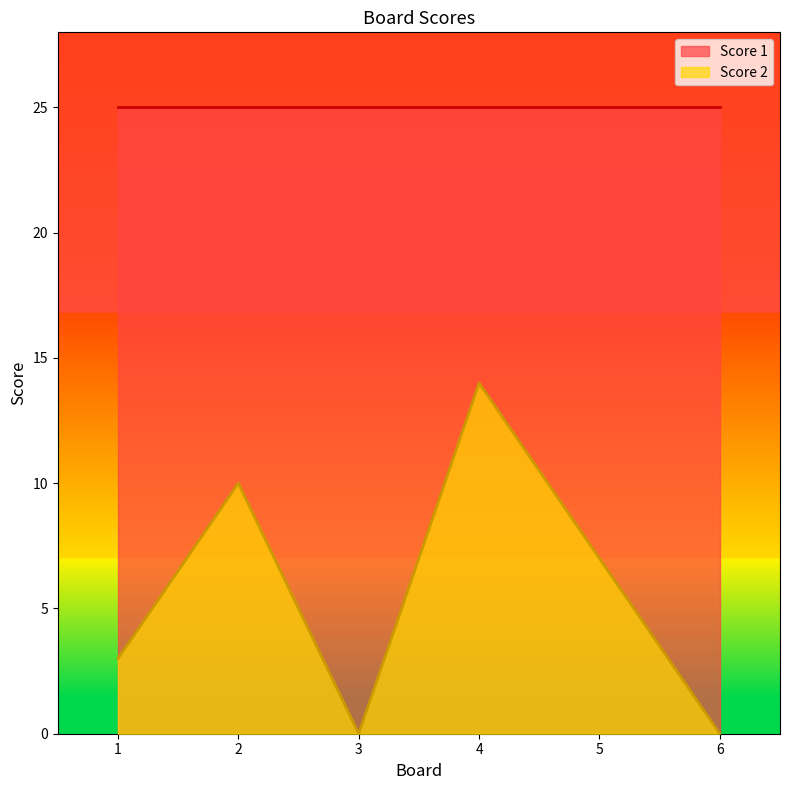

At which label is the value closest to 7?

5